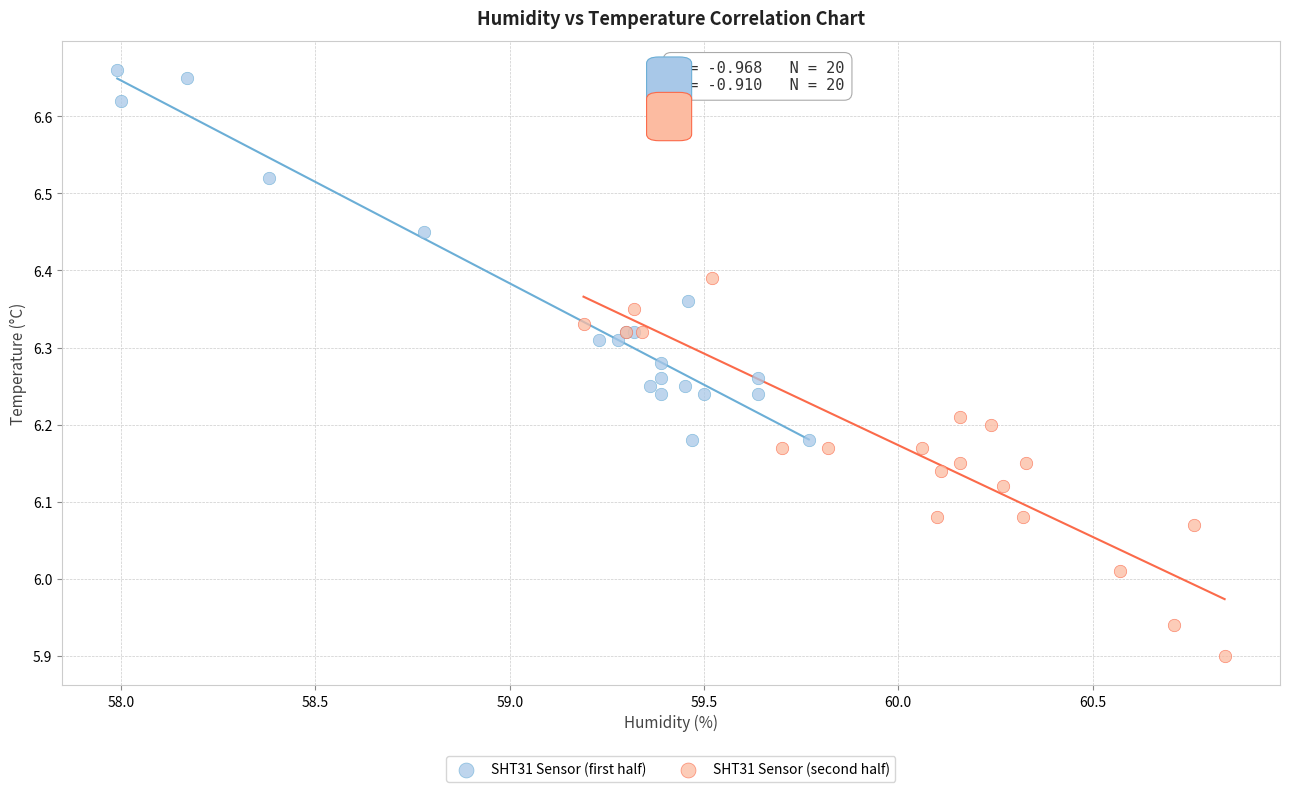

Which series reaches the maximum Y coordinate?

SHT31 Sensor (first half)